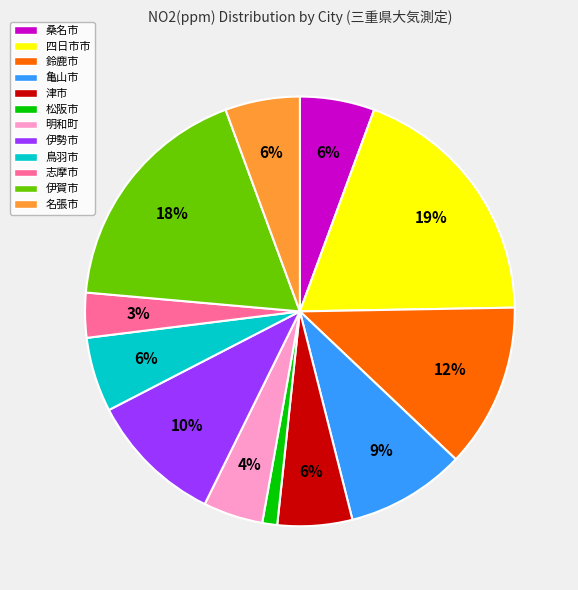

Does 鳥羽市 account for over 50% of the chart?

No